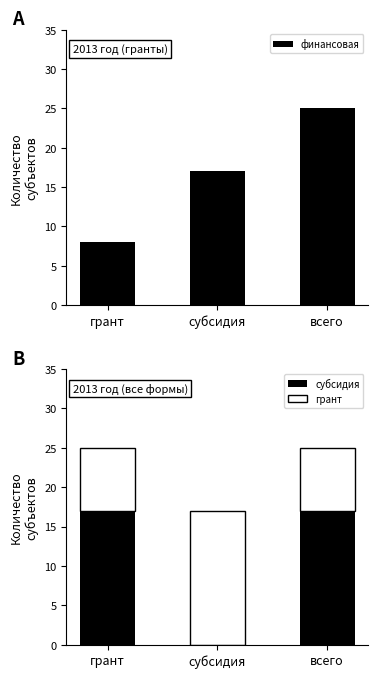

Which series has the largest range (max minus min)?

финансовая